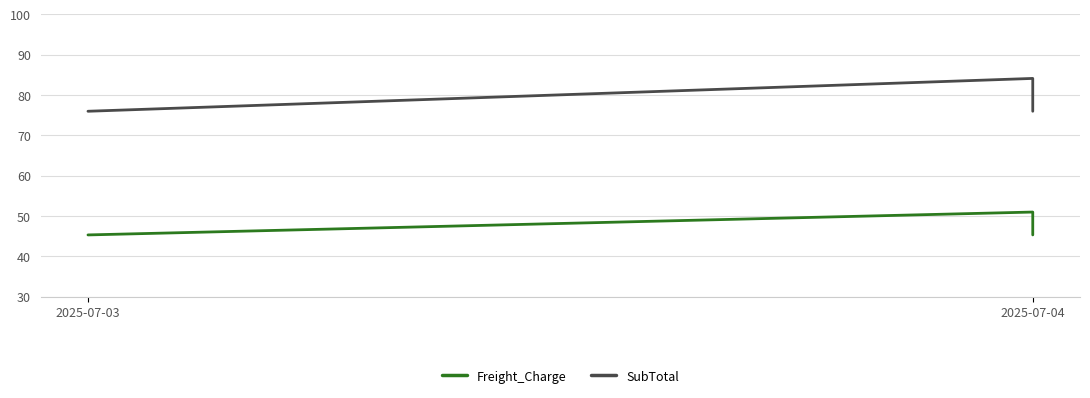

At which category is the sum across all series the highest?

2025-07-04